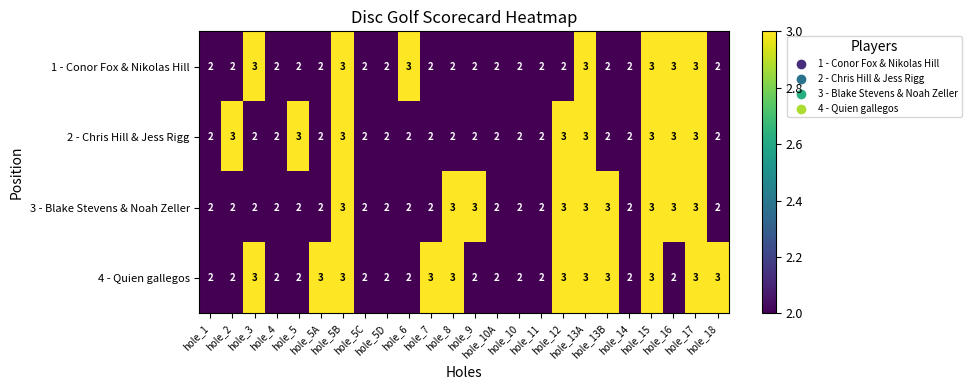

List the series in order of their overall mean, highest first.

4 - Quien gallegos, 3 - Blake Stevens & Noah Zeller, 2 - Chris Hill & Jess Rigg, 1 - Conor Fox & Nikolas Hill